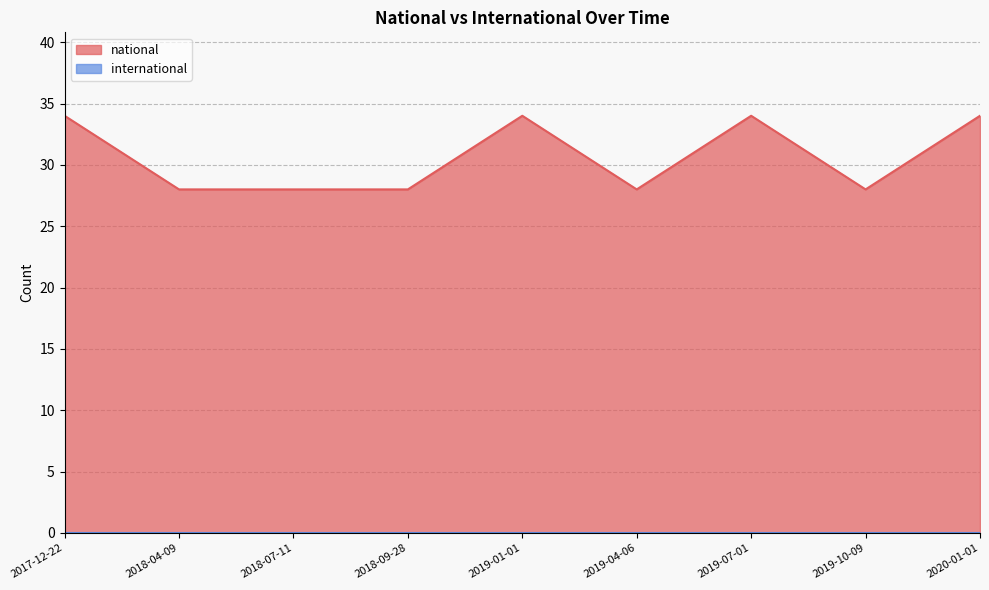

What is the minimum value shown in the chart?

0